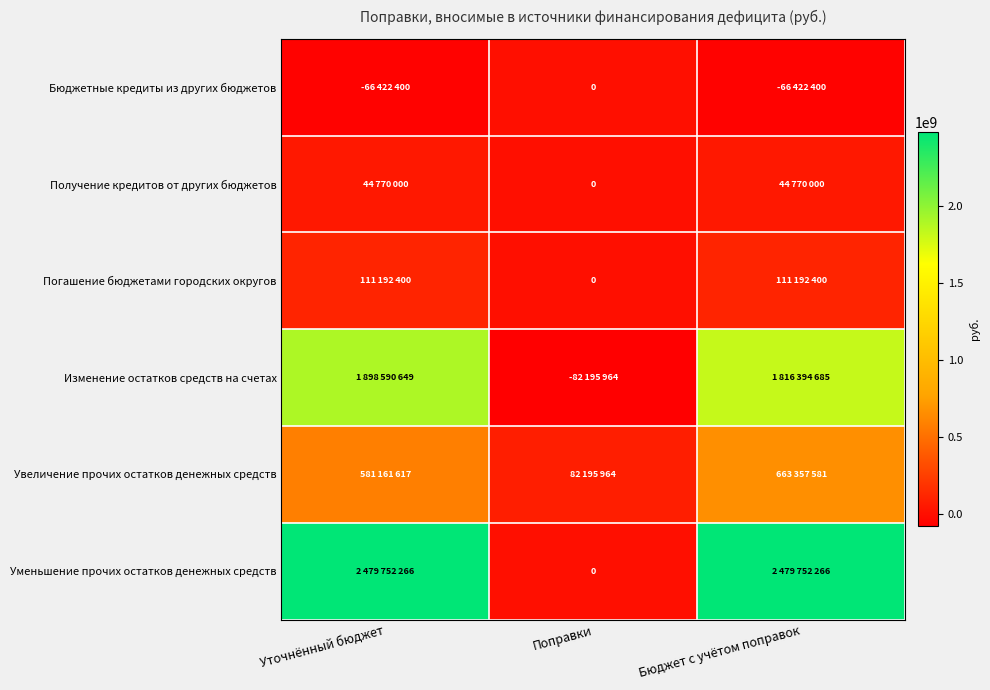

Which has a higher value, Уточнённый бюджет or Бюджет с учётом поправок?

Уточнённый бюджет